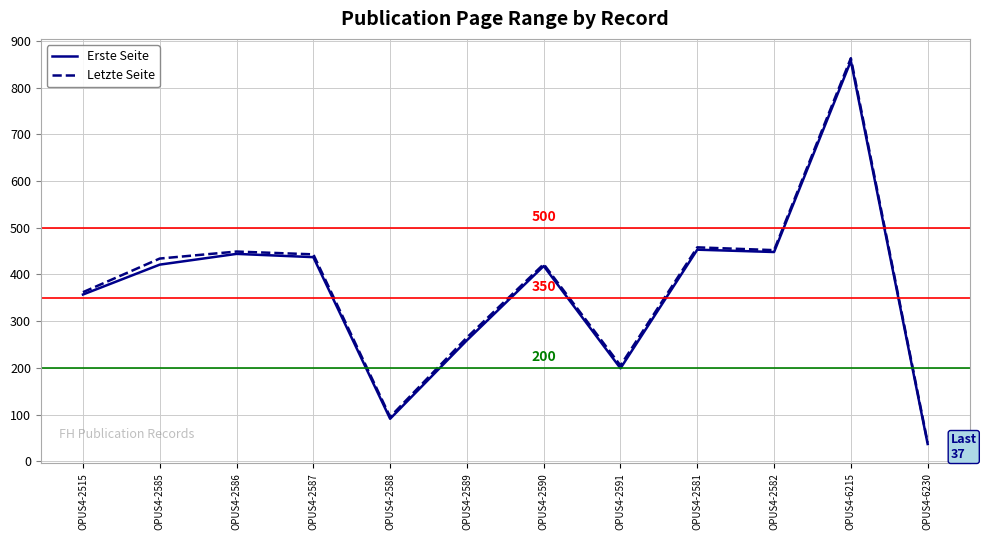

The Letzte Seite series shows 452 at OPUS4-2582. True or false?

True